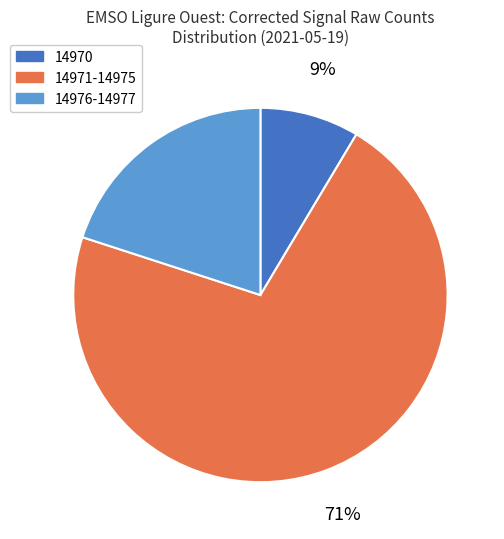

Combined, do 14971-14975 and 14976-14977 account for over 50%?

Yes